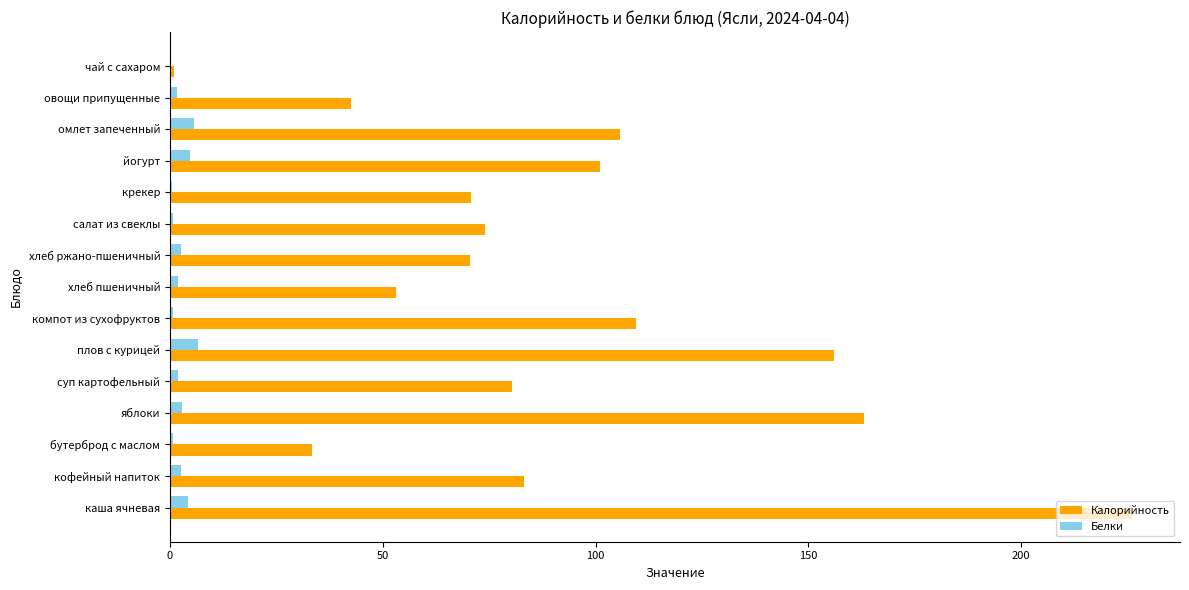

The value of Калорийность at яблоки is 234.5. True or false?

False